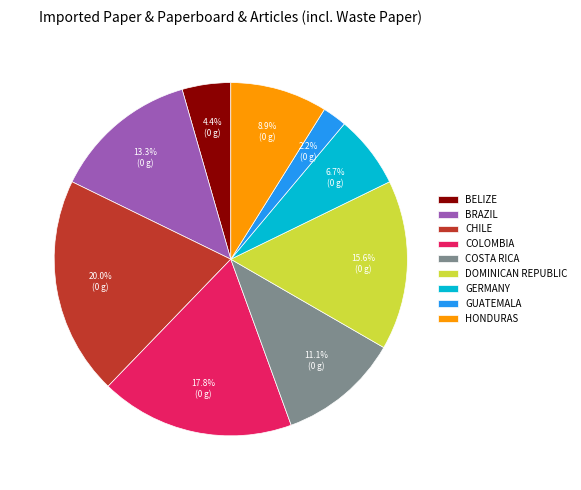

How many slices are in this pie chart?

9